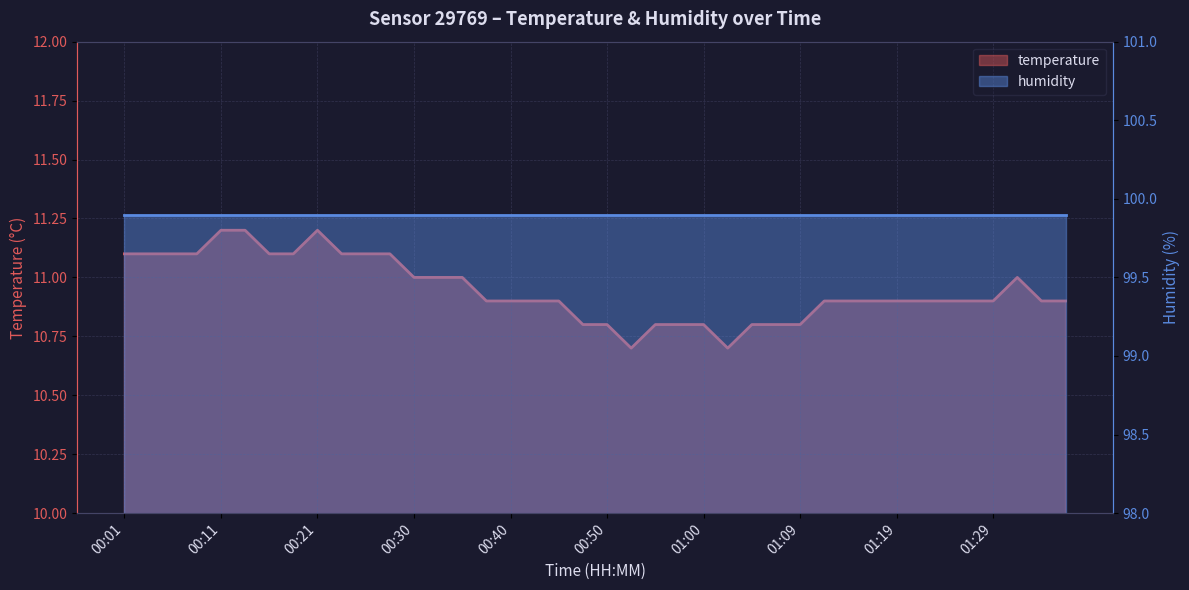

What value does the data have at 01:05?

10.8